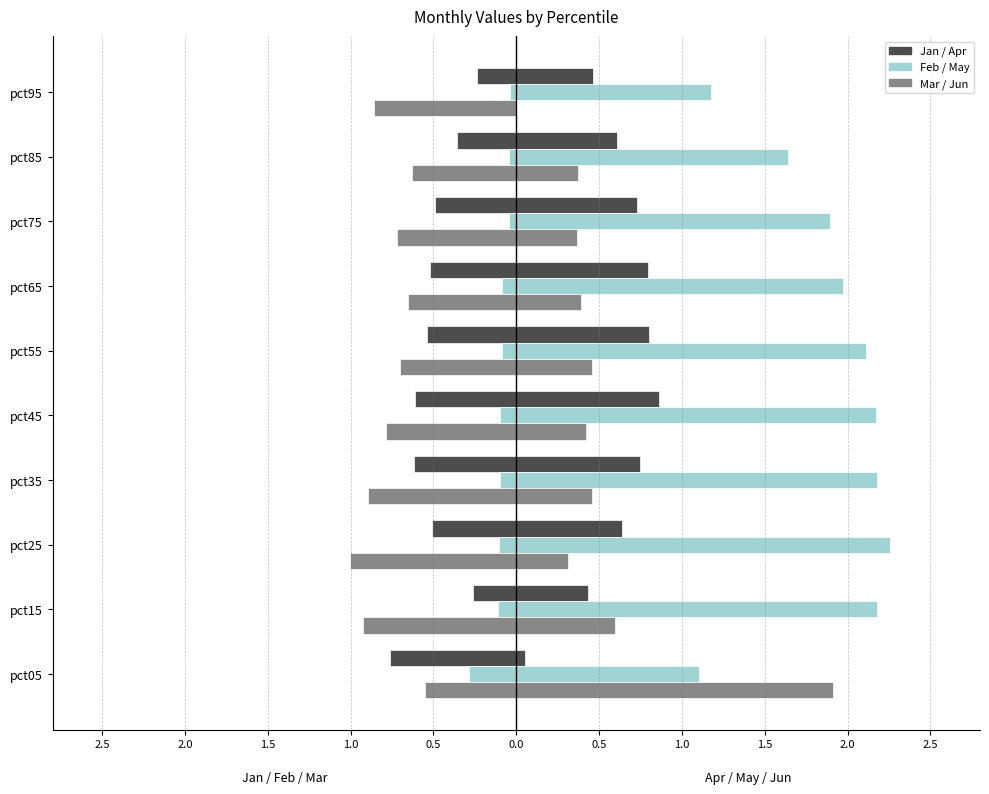

True or false: Mar has a value of -0.7 at pct55.

True